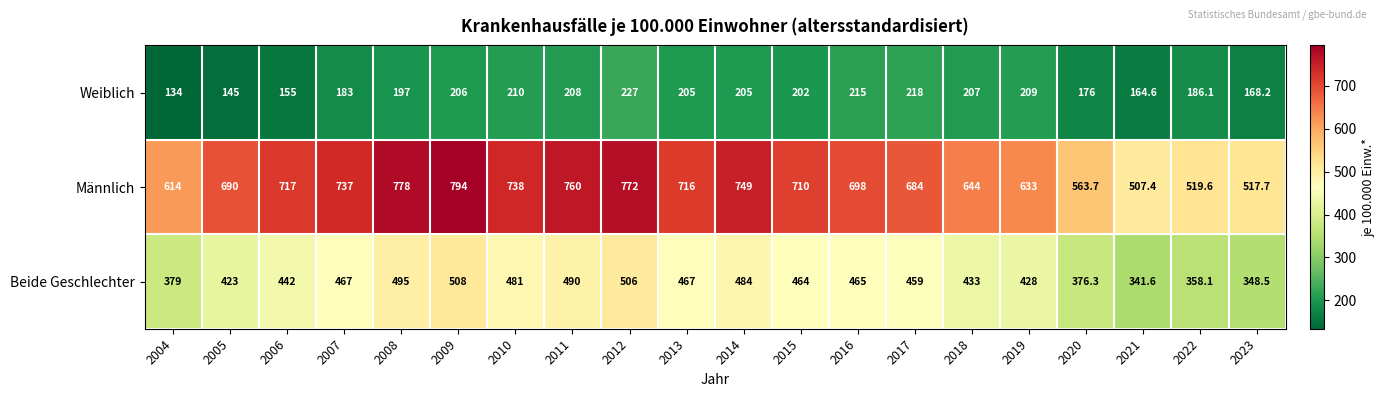

What is the spread (max minus min) of values at 2023?

349.5